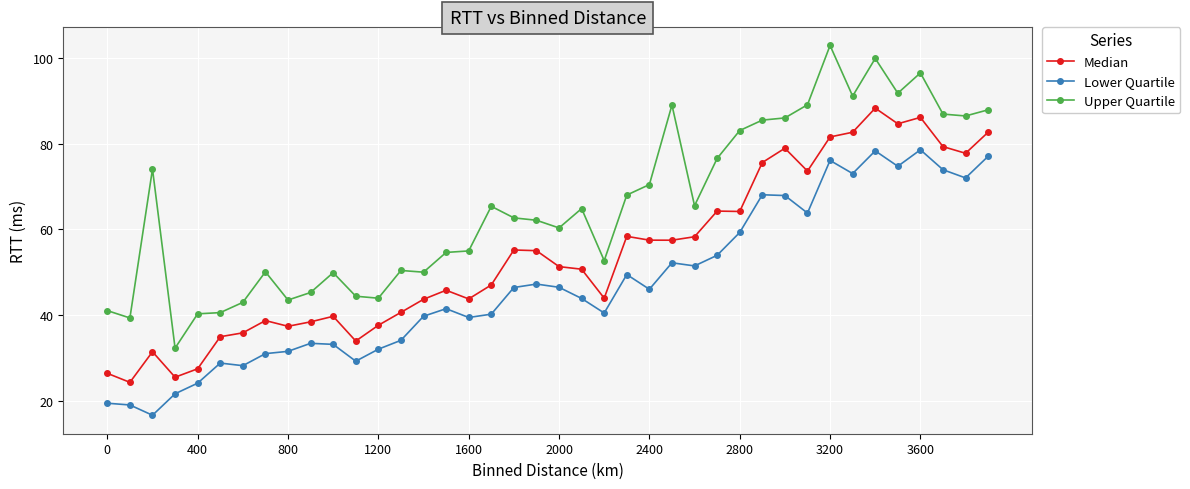

What is the difference between the second highest and minimum values in the Upper Quartile series?

67.7